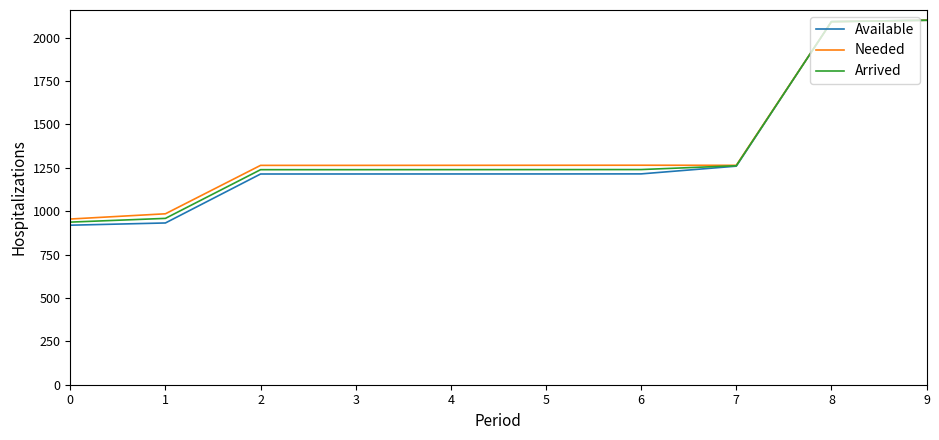

Where does the Available series first go above 1214?

2